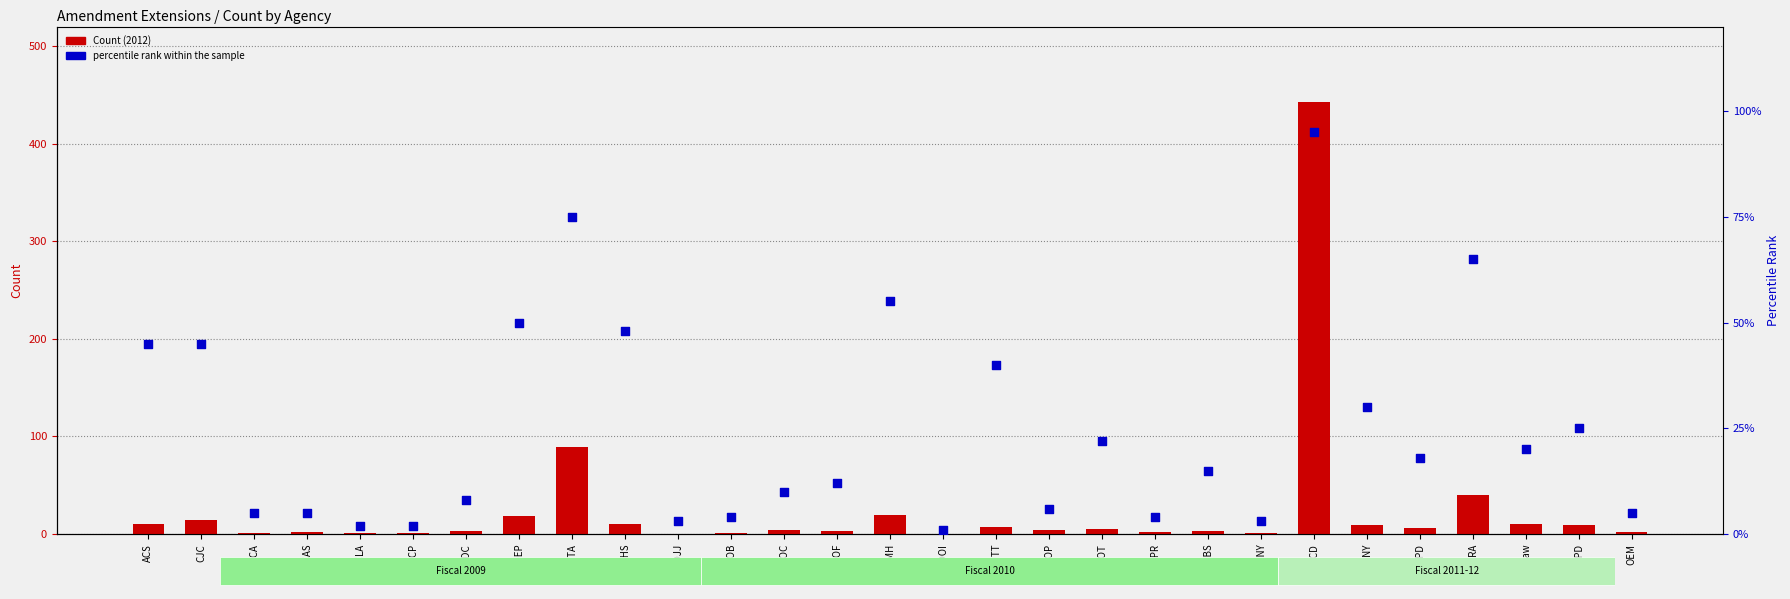

At how many categories does at least one series exceed 287?

1